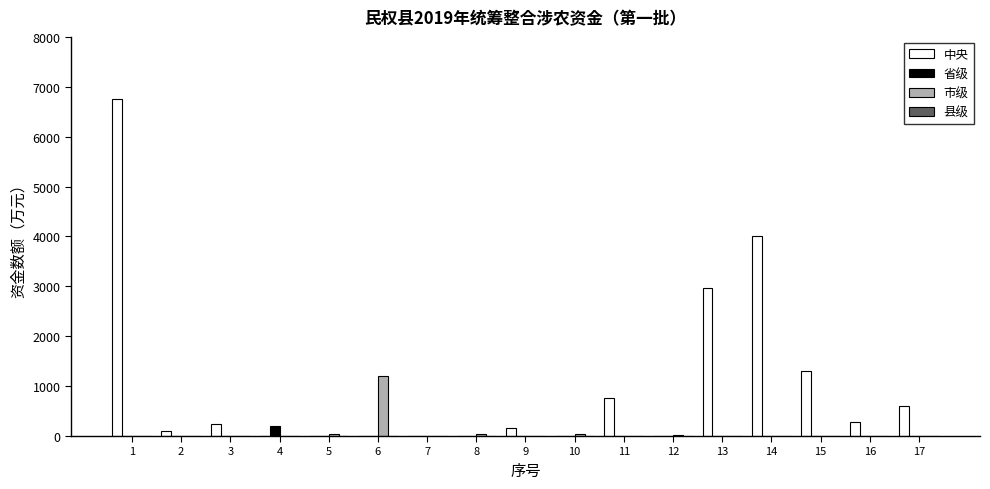

What is the sum of all 省级 values?

200.0